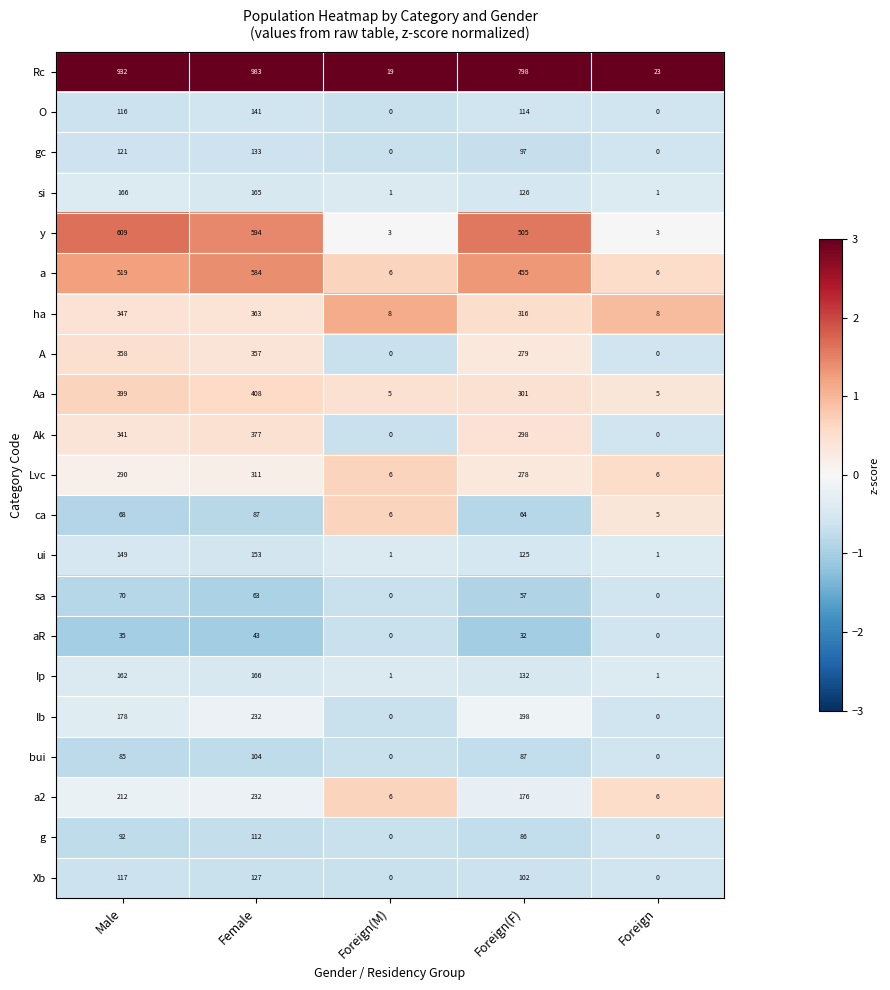

Which series has the largest range (max minus min)?

Rc